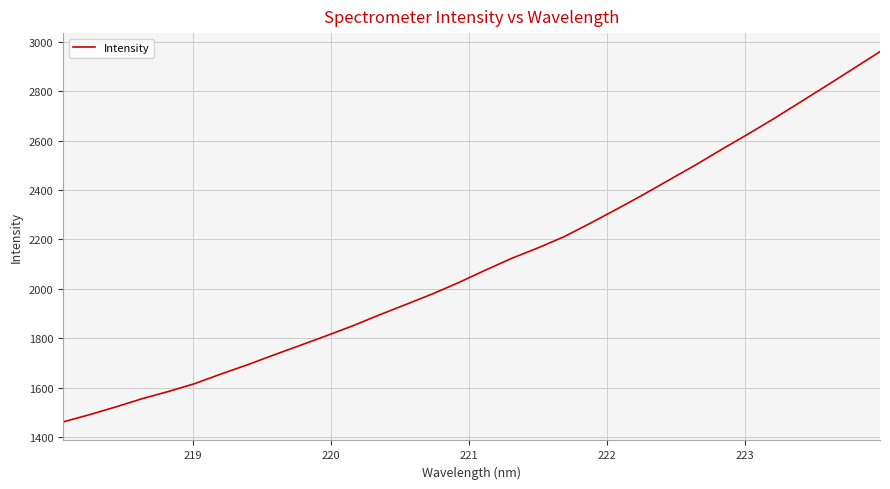

What is the maximum value shown in the chart?

2959.1